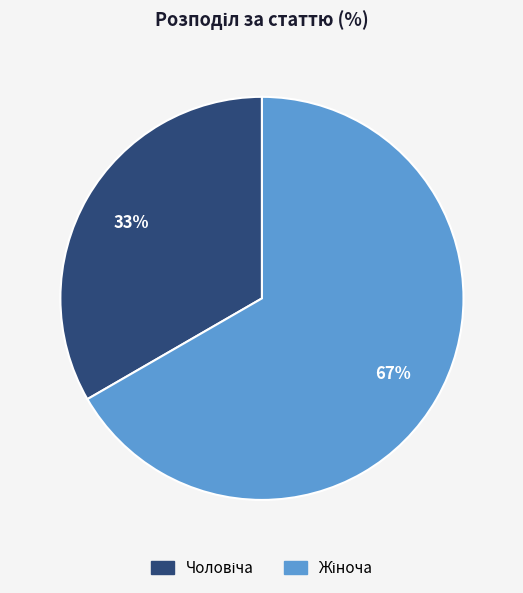

Is there a majority slice in this chart?

Yes